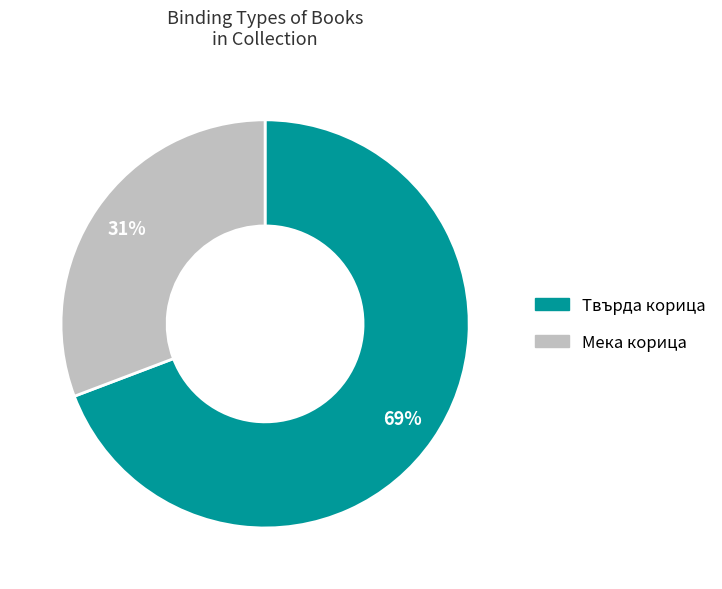

To the nearest percent, what is the average slice percentage?

50%